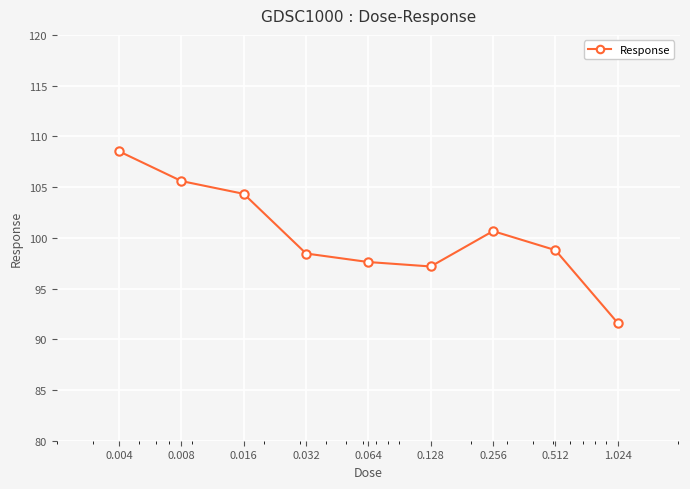

How many interior local peaks (higher than both neighbors) does the data have?

1